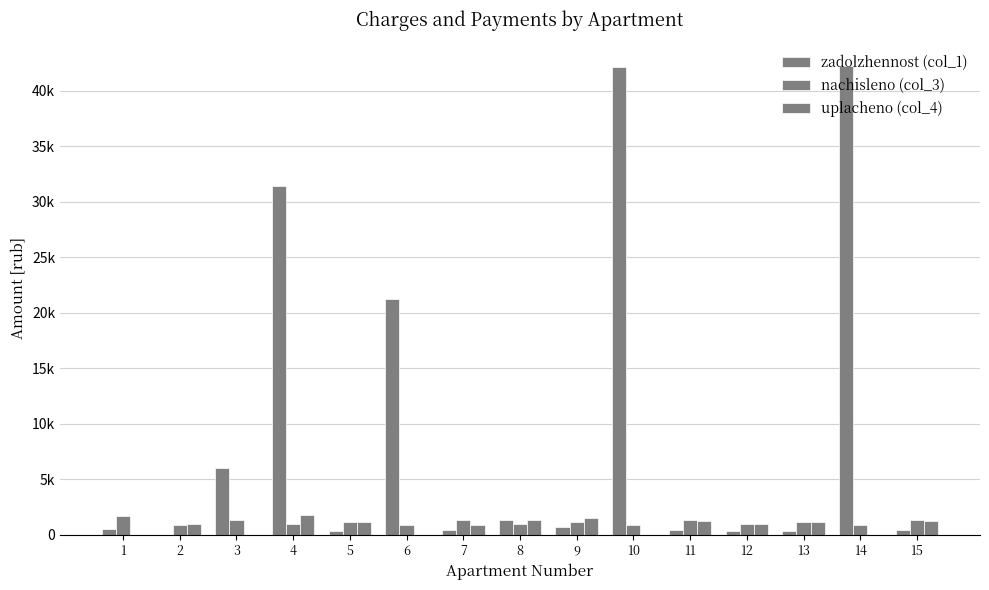

Reading left to right, list all the values displayed in this chart.

zadolzhennost (col_1): 1=527.4	2=0.0	3=5981.5	4=31445.3	5=300.9	6=21251.3	7=402.0	8=1314.6	9=722.2	10=42094.4	11=400.0	12=294.5	13=359.2	14=42247.2	15=400.0
nachisleno (col_3): 1=1706.1	2=898.1	3=1294.0	4=952.8	5=1165.3	6=898.1	7=1300.5	8=952.8	9=1155.6	10=888.5	11=1294.0	12=952.8	13=1162.0	14=891.7	15=1294.0
uplacheno (col_4): 1=0.0	2=920.7	3=0.0	4=1800.0	5=1100.0	6=0.0	7=835.5	8=1314.6	9=1484.8	10=0.0	11=1262.7	12=929.7	13=1133.9	14=0.0	15=1262.7